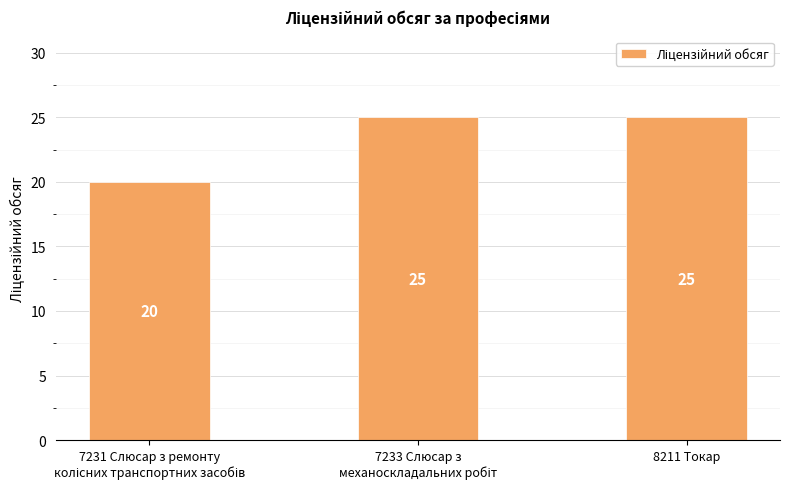

Reading right to left, transcribe all the data shown in this chart.

25	25	20